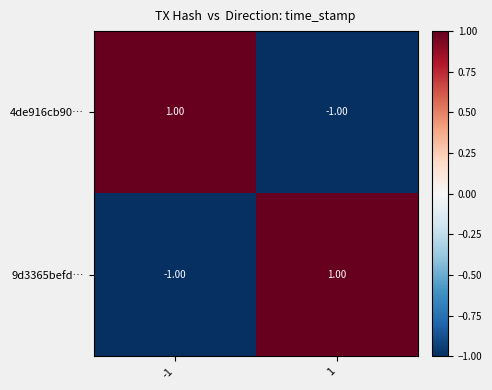

Rank the categories by 4de916cb90… value from highest to lowest.

-1, 1